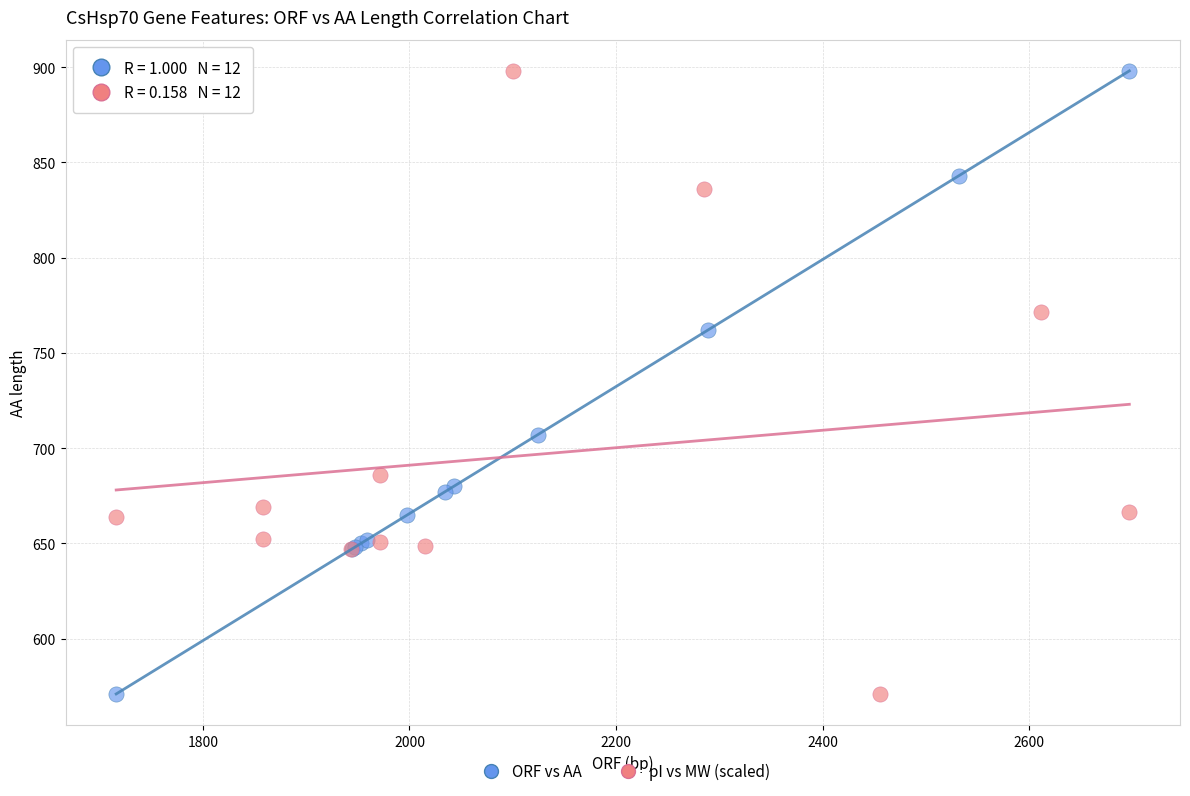

What are all the series names shown in the legend?

ORF vs AA, pI vs MW (scaled)